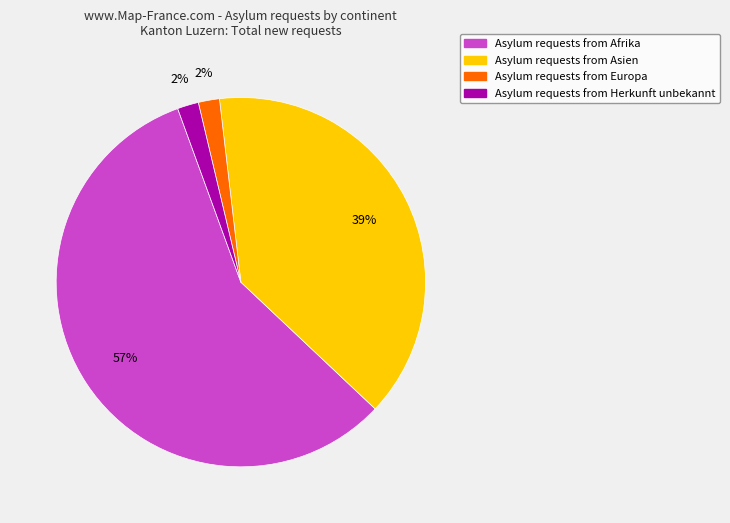

Is there a majority slice in this chart?

Yes